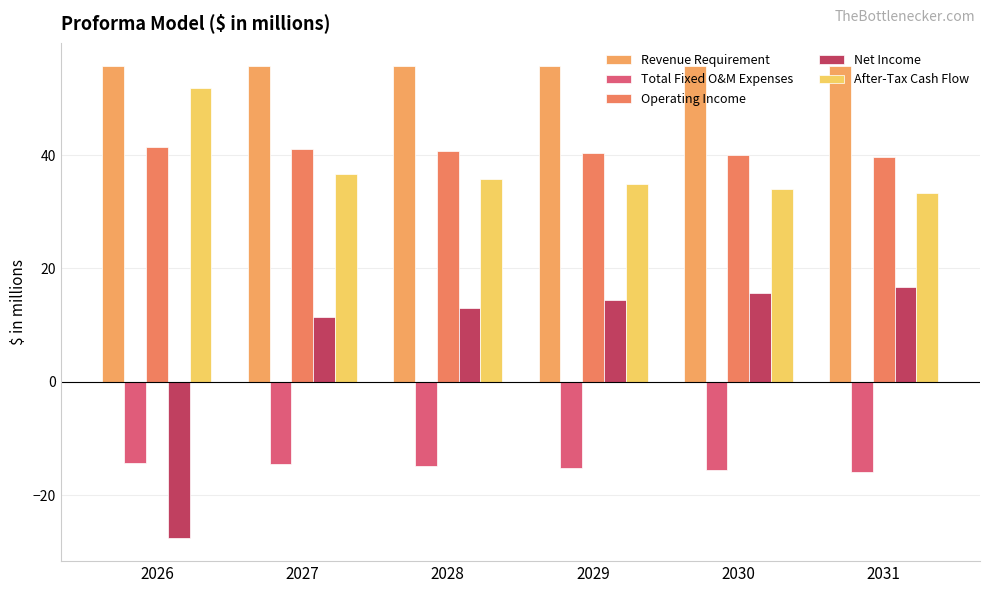

What is the smallest value displayed?

-27.5